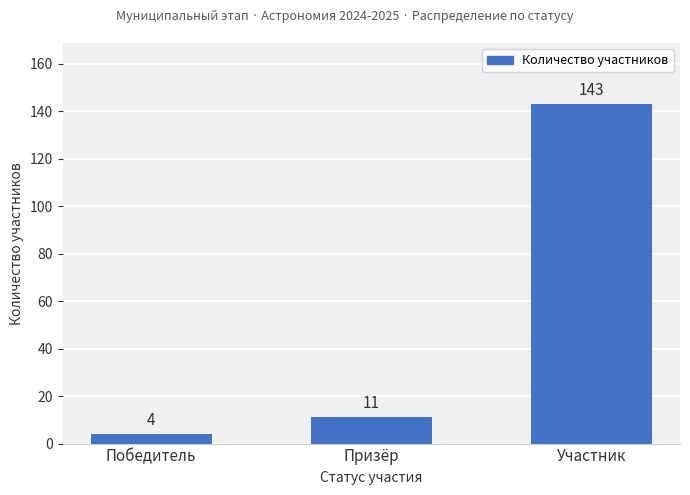

How many bars are there in total?

3